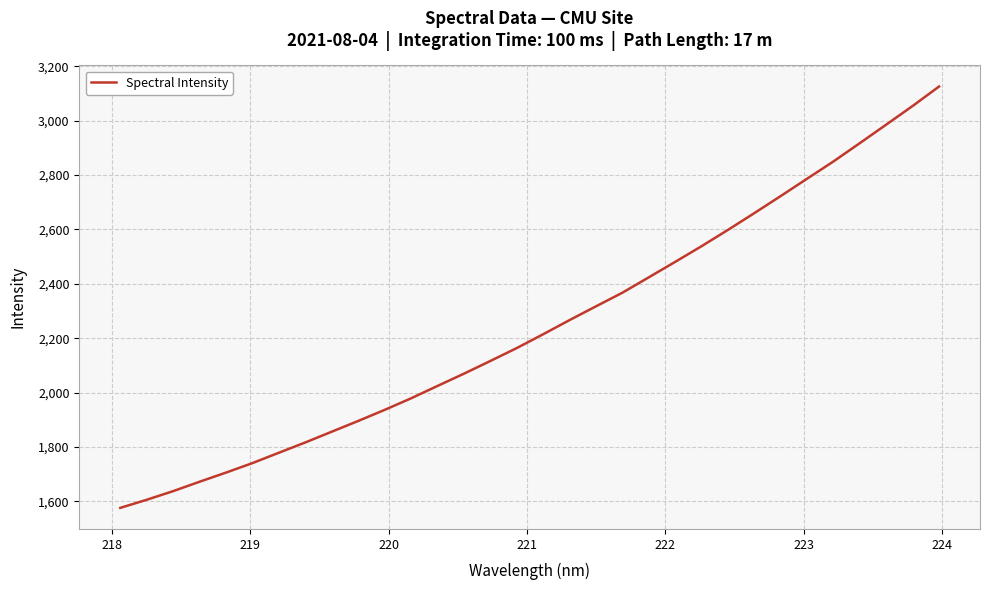

What is the maximum value shown in the chart?

3125.4